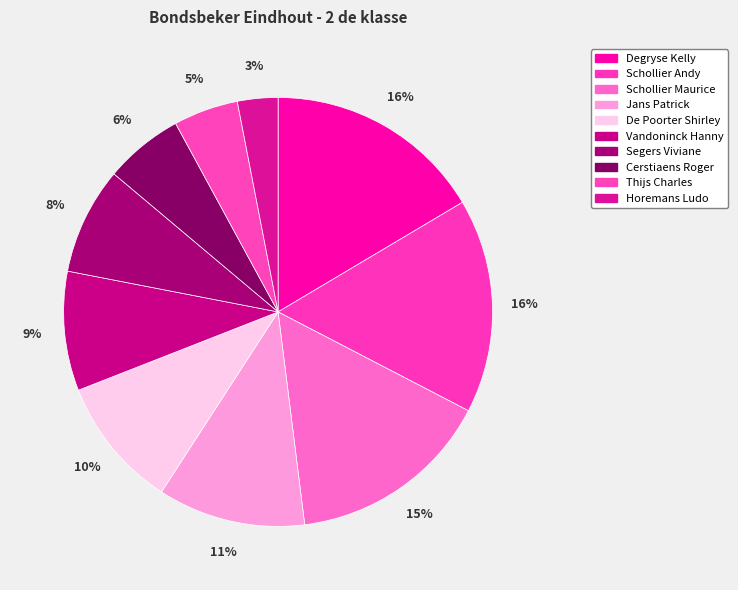

Count the number of slices in the pie.

10